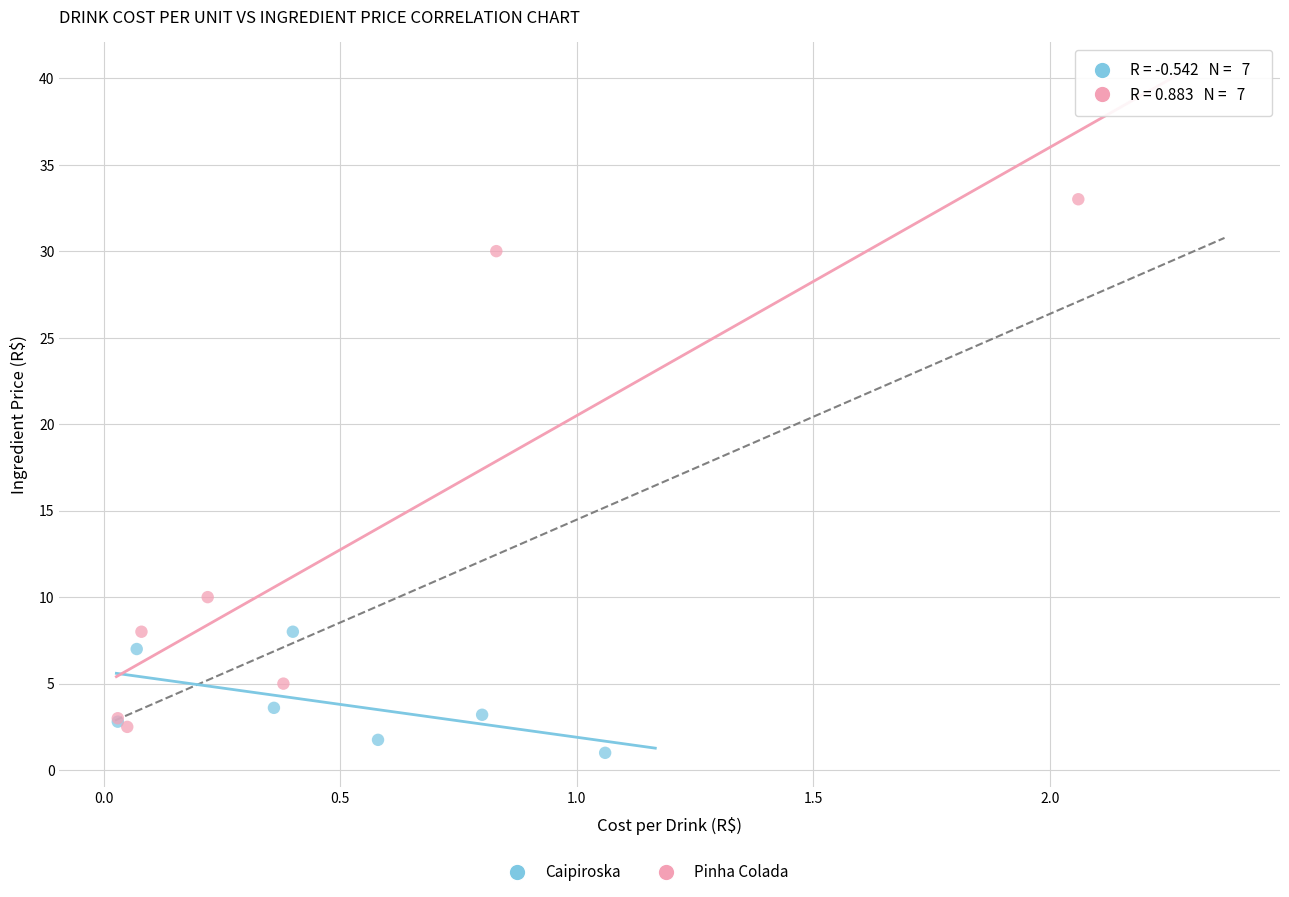

Which series contains the highest Y value?

Pinha Colada